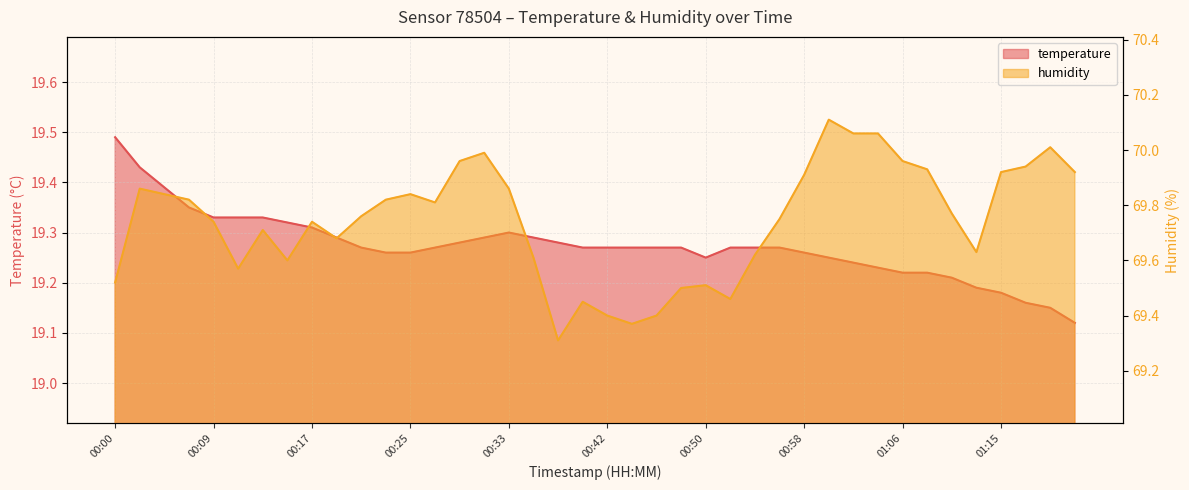

Rank the series by their average value, from lowest to highest.

temperature, humidity